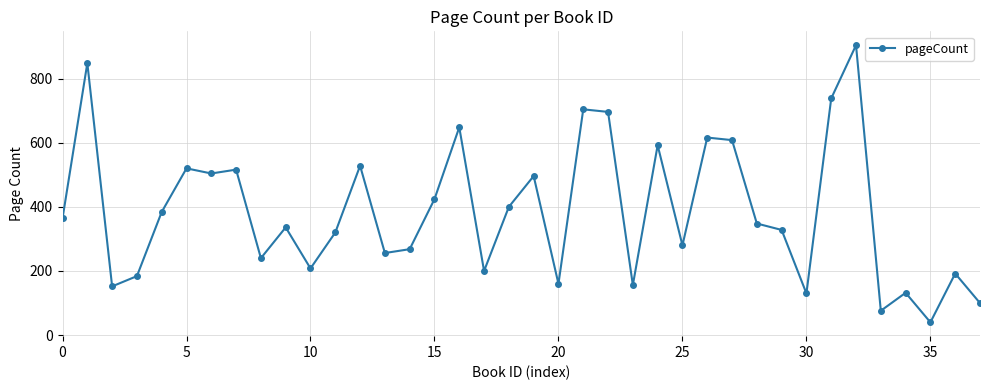

What is the average value?

384